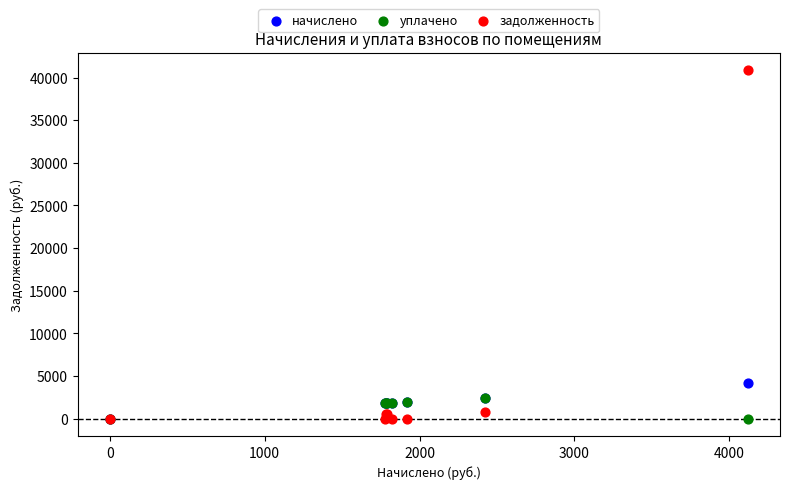

Which series has the largest Y range (max minus min)?

задолженность